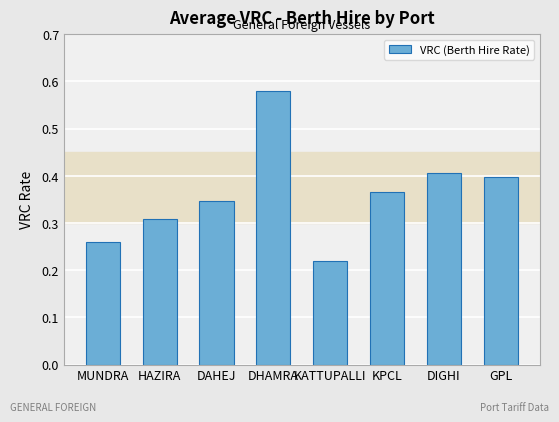

List the labels in order of value, smallest first.

KATTUPALLI, MUNDRA, HAZIRA, DAHEJ, KPCL, GPL, DIGHI, DHAMRA